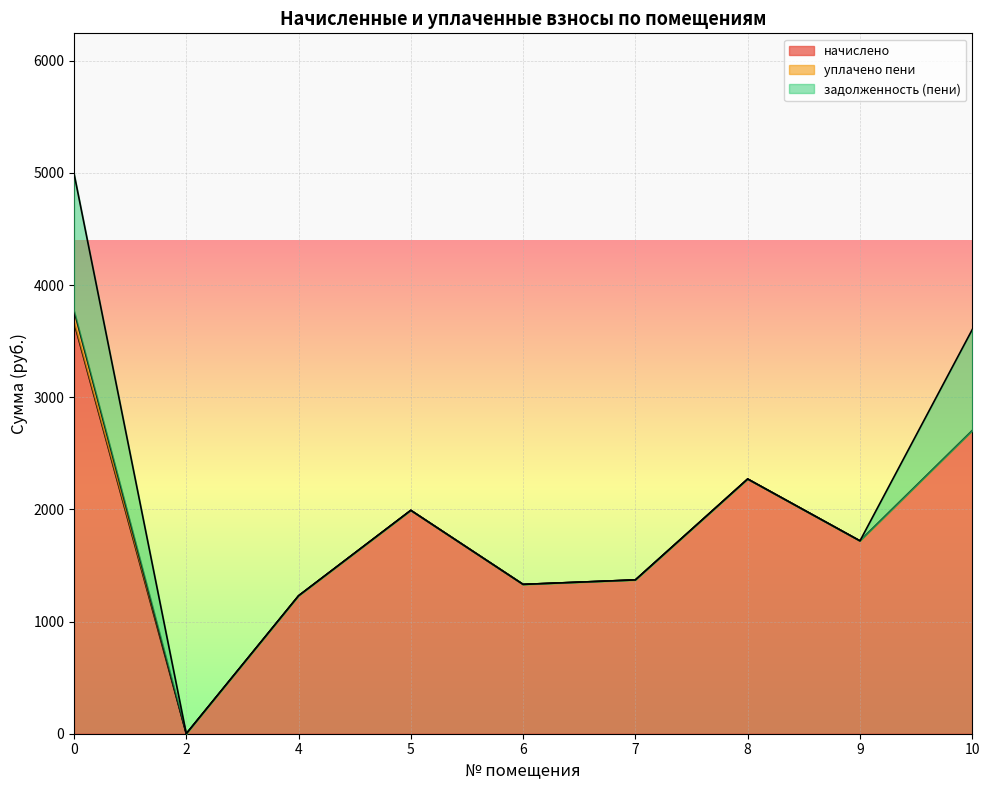

How many data points does each series have?

9